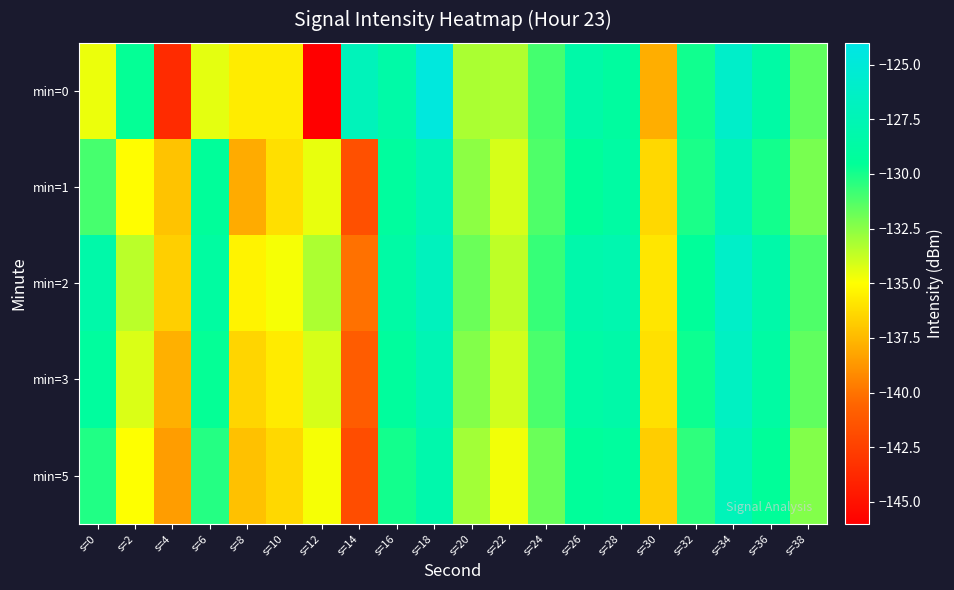

Reading left to right, transcribe all the data shown in this chart.

min=0: s=0=-134.6	s=2=-129.6	s=4=-143.6	s=6=-134.4	s=8=-135.7	s=10=-135.7	s=12=-146.0	s=14=-127.1	s=16=-128.5	s=18=-124.6	s=20=-133.2	s=22=-133.3	s=24=-131.0	s=26=-128.4	s=28=-129.1	s=30=-137.9	s=32=-129.8	s=34=-126.0	s=36=-128.6	s=38=-131.6
min=1: s=0=-131.0	s=2=-135.1	s=4=-137.1	s=6=-129.4	s=8=-138.0	s=10=-136.1	s=12=-134.5	s=14=-141.6	s=16=-129.1	s=18=-127.5	s=20=-132.6	s=22=-134.1	s=24=-131.2	s=26=-129.5	s=28=-128.8	s=30=-136.4	s=32=-130.1	s=34=-127.3	s=36=-129.9	s=38=-132.1
min=2: s=0=-128.3	s=2=-133.5	s=4=-136.7	s=6=-128.9	s=8=-135.4	s=10=-134.8	s=12=-133.2	s=14=-140.1	s=16=-128.6	s=18=-126.9	s=20=-131.8	s=22=-133.6	s=24=-130.7	s=26=-128.2	s=28=-127.9	s=30=-135.9	s=32=-129.4	s=34=-126.1	s=36=-128.3	s=38=-131.2
min=3: s=0=-129.1	s=2=-134.2	s=4=-137.8	s=6=-129.6	s=8=-136.5	s=10=-135.7	s=12=-134.1	s=14=-141.0	s=16=-129.2	s=18=-127.5	s=20=-132.3	s=22=-134.0	s=24=-131.1	s=26=-128.7	s=28=-128.4	s=30=-136.1	s=32=-129.8	s=34=-126.5	s=36=-128.8	s=38=-131.6
min=5: s=0=-130.2	s=2=-135.0	s=4=-138.5	s=6=-130.3	s=8=-137.2	s=10=-136.4	s=12=-134.8	s=14=-141.8	s=16=-129.9	s=18=-128.1	s=20=-133.0	s=22=-134.7	s=24=-131.8	s=26=-129.4	s=28=-129.1	s=30=-136.8	s=32=-130.5	s=34=-127.2	s=36=-129.5	s=38=-132.3